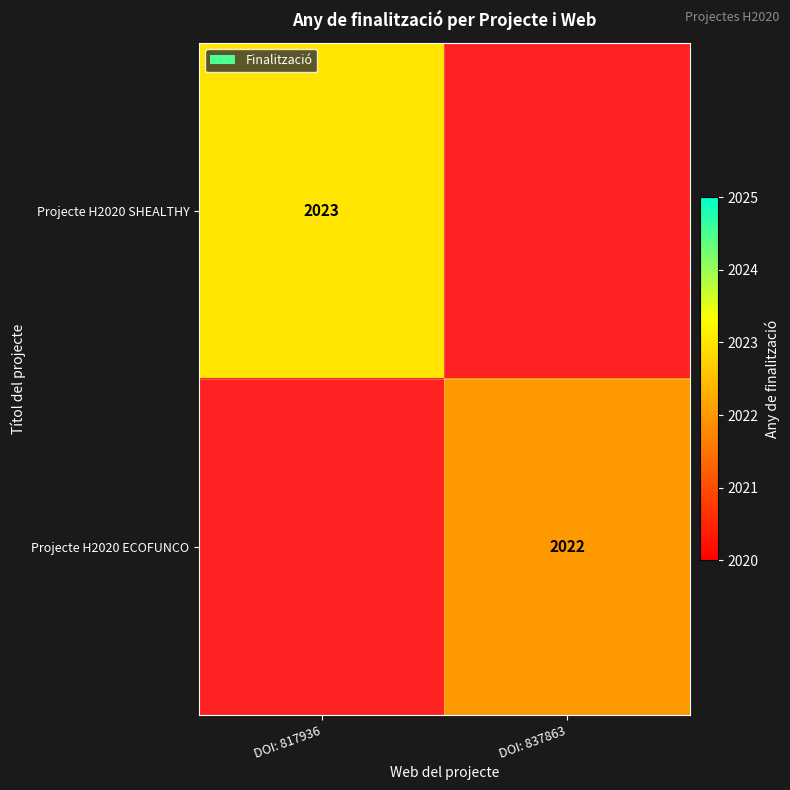

Which category has the highest value across all series?

DOI: 817936